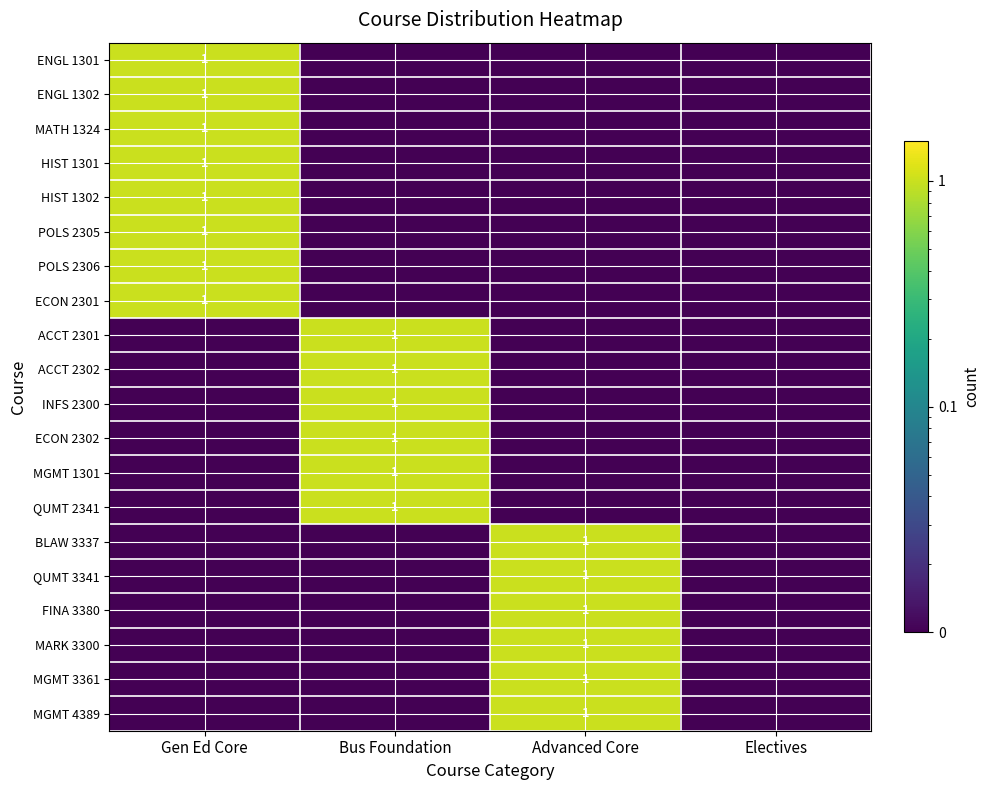

Count the number of categories in the chart.

4